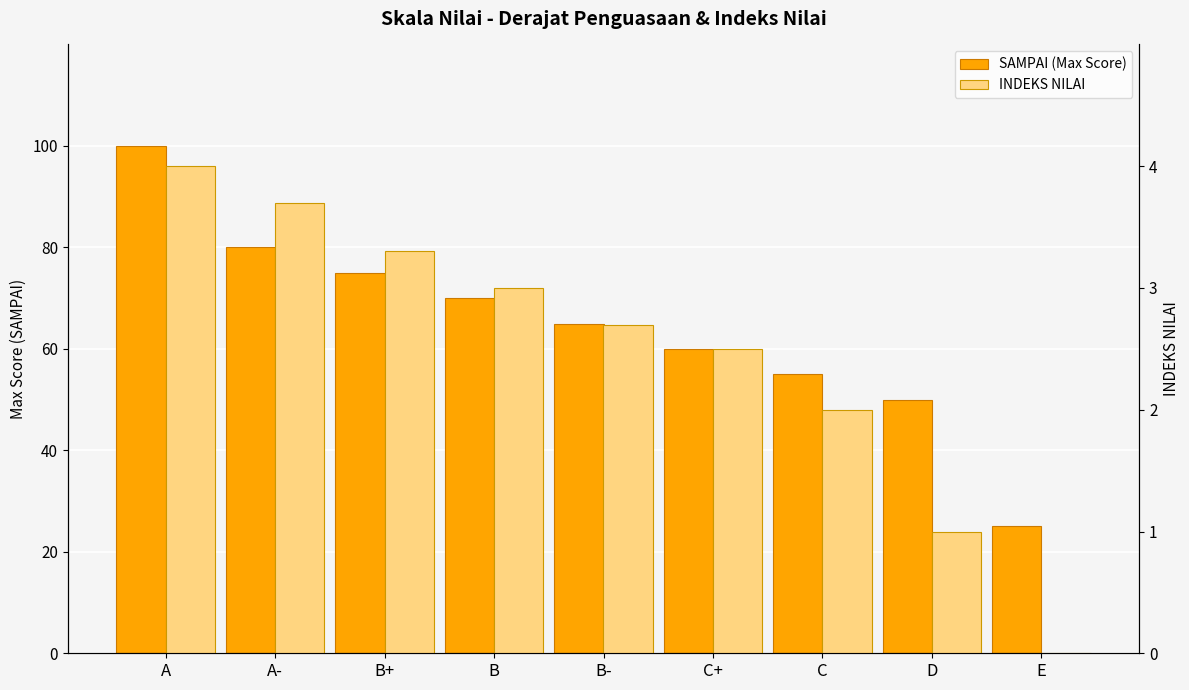

Which label corresponds to the largest value in the chart?

A